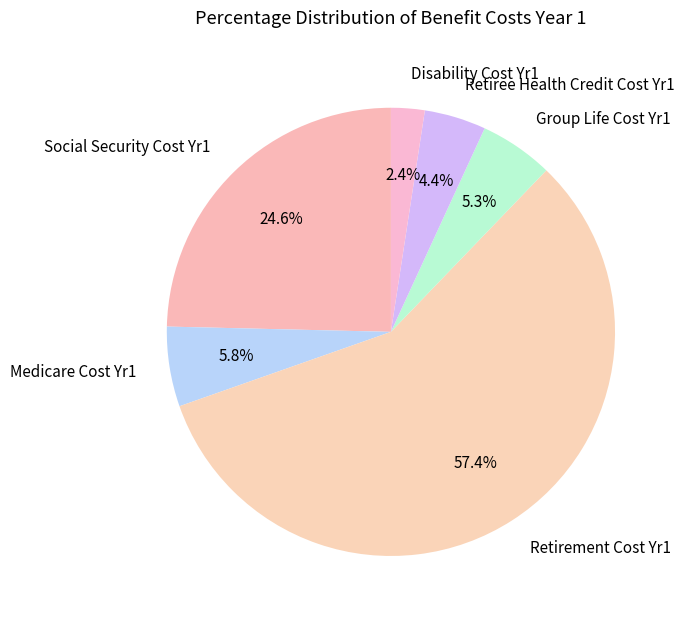

What is the largest slice in the pie chart?

Retirement Cost Yr1